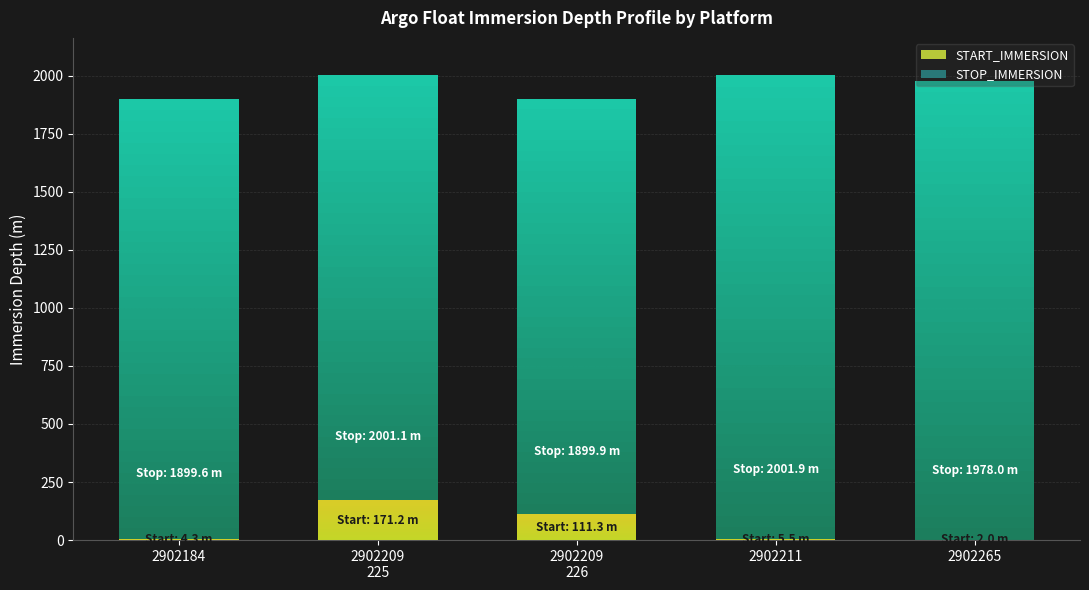

Between 2902209
226 and 2902184, which is larger?

2902209
226